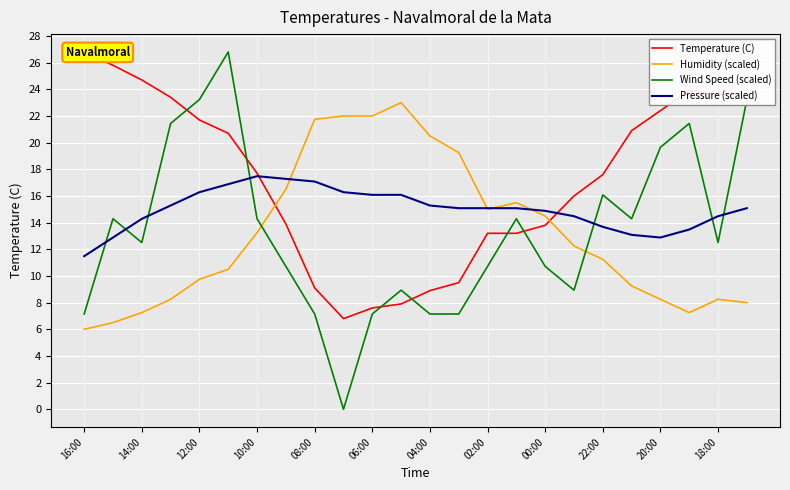

The value of Wind Speed (scaled) at 00:00 is 6.0. True or false?

False